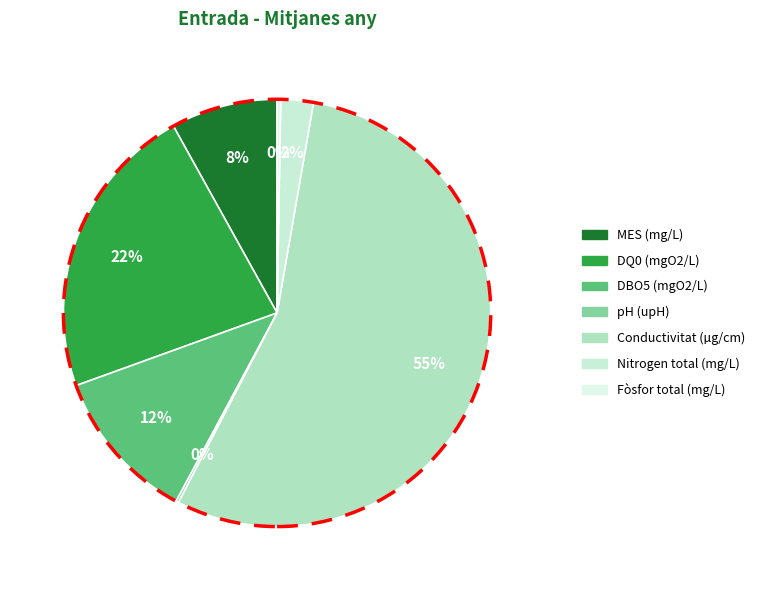

Which has a higher value, Nitrogen total (mg/L) or DBO5 (mgO2/L)?

DBO5 (mgO2/L)